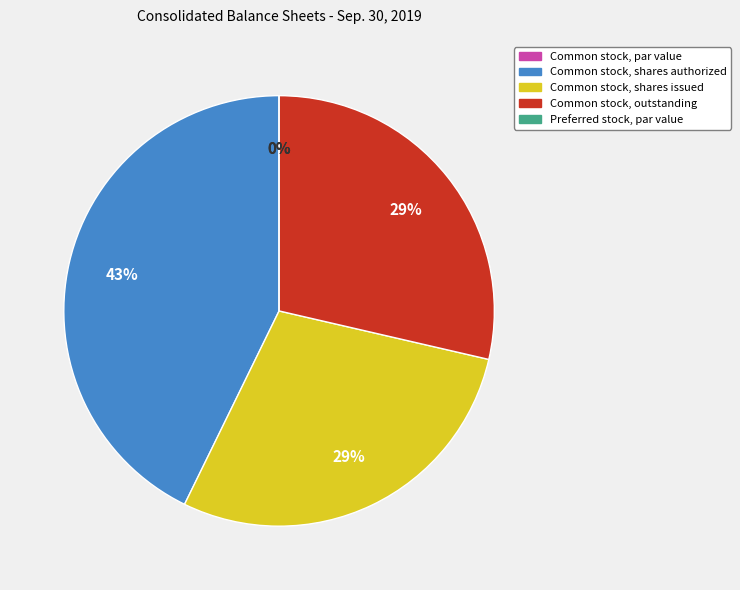

What is the change in value from Common stock, par value to Common stock, shares issued?

+267675000.0